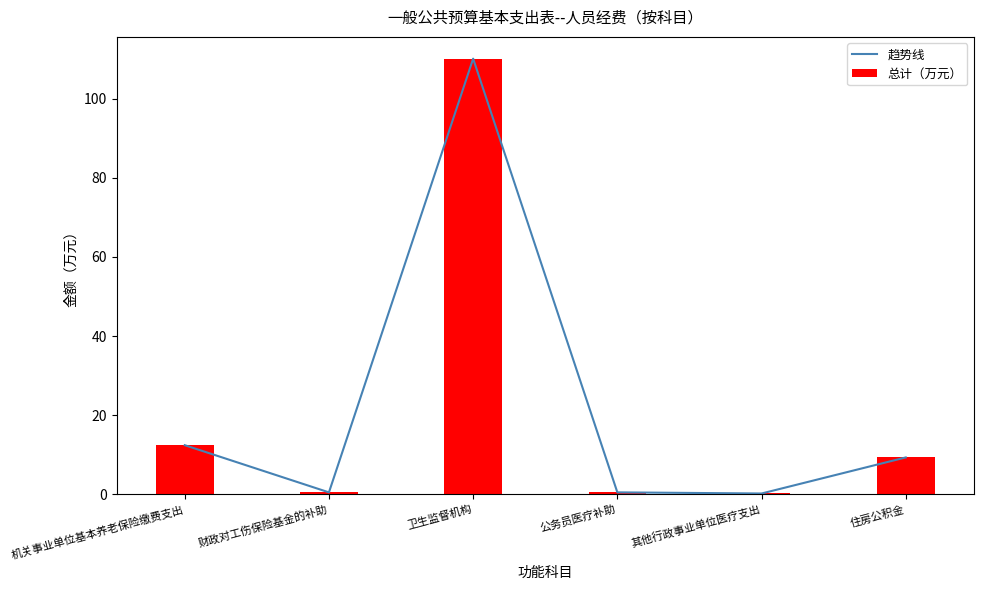

Reading right to left, extract all data points from this chart.

趋势线: 住房公积金=9.3	其他行政事业单位医疗支出=0.2	公务员医疗补助=0.5	卫生监督机构=110.2	财政对工伤保险基金的补助=0.5	机关事业单位基本养老保险缴费支出=12.4
总计（万元）: 住房公积金=9.3	其他行政事业单位医疗支出=0.2	公务员医疗补助=0.5	卫生监督机构=110.2	财政对工伤保险基金的补助=0.5	机关事业单位基本养老保险缴费支出=12.4